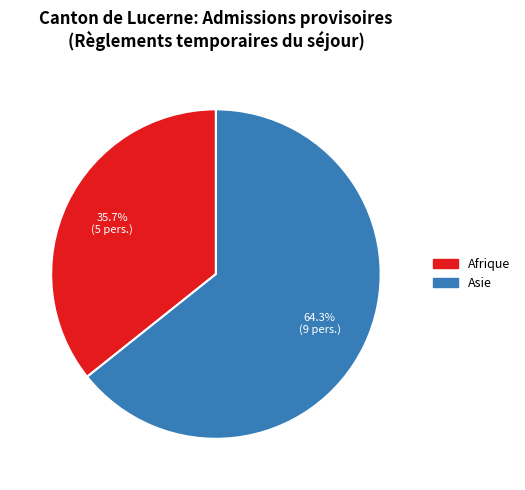

How many segments does this pie chart have?

2